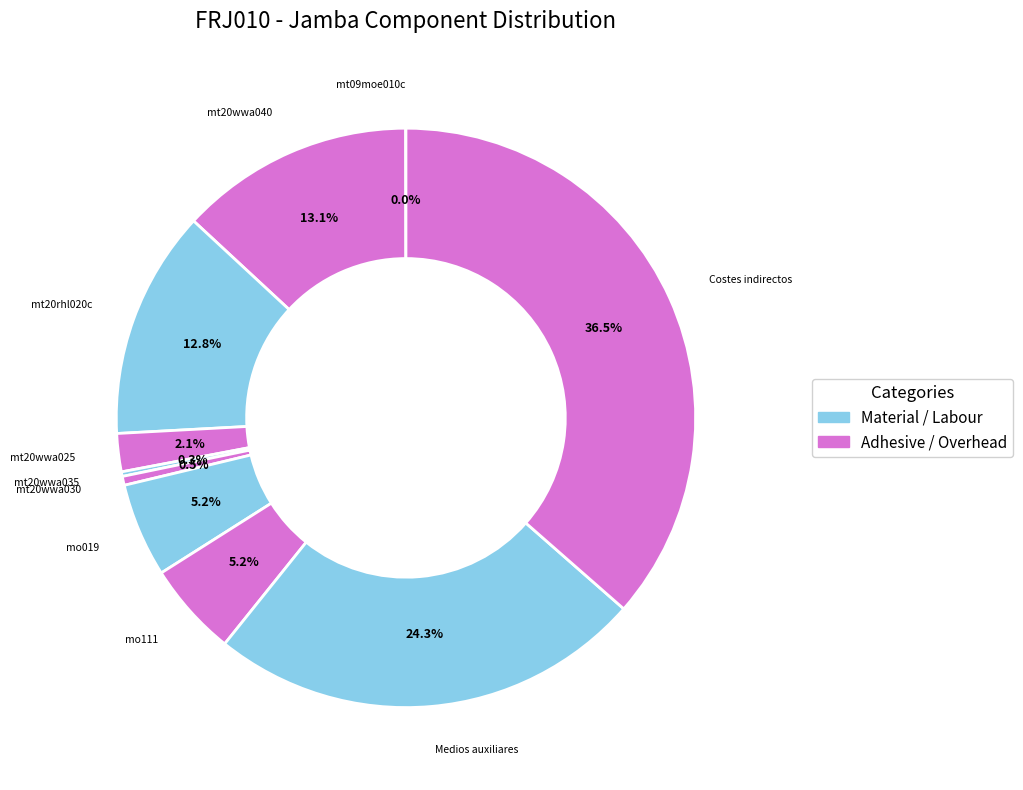

Approximately how many times larger is the value at mo019 compared to mt20wwa040?

0.4